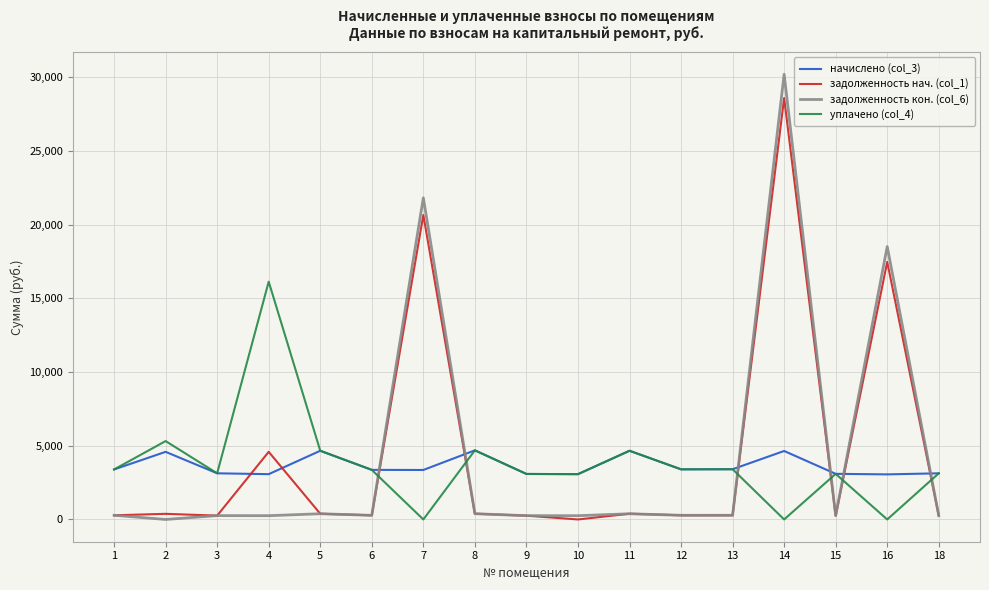

True or false: уплачено (col_4) has a value of 0.0 at 16.

True